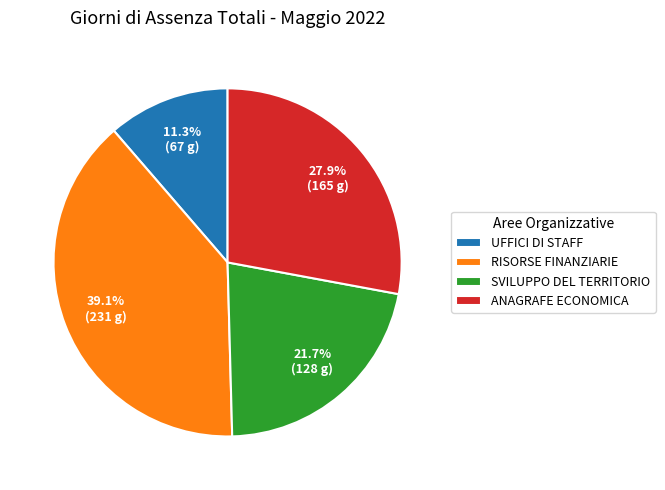

Does UFFICI DI STAFF represent more than half of the total?

No